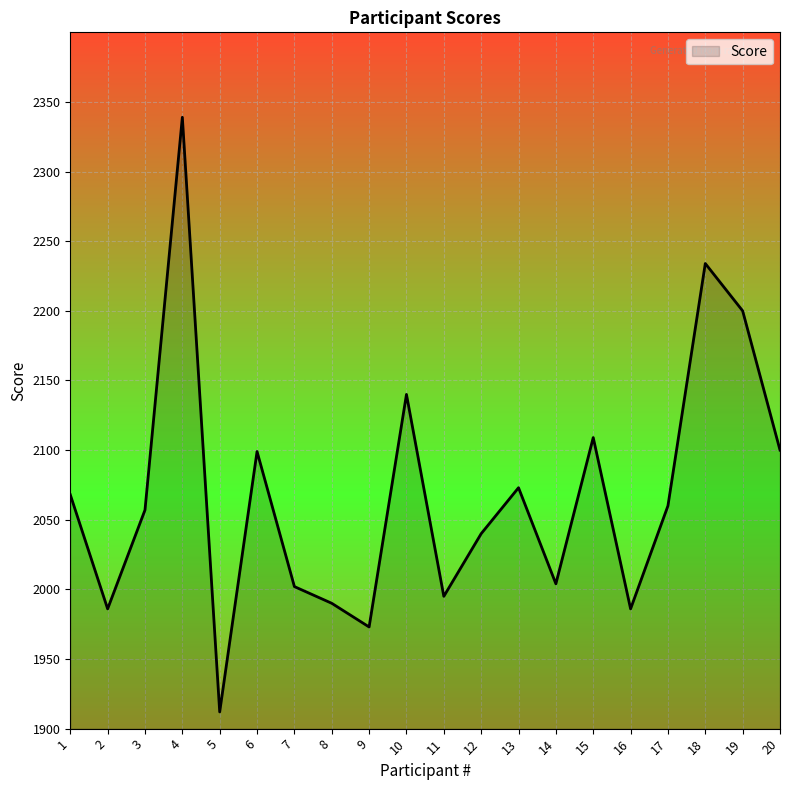

True or false: the data shows 1986 at 16.

True